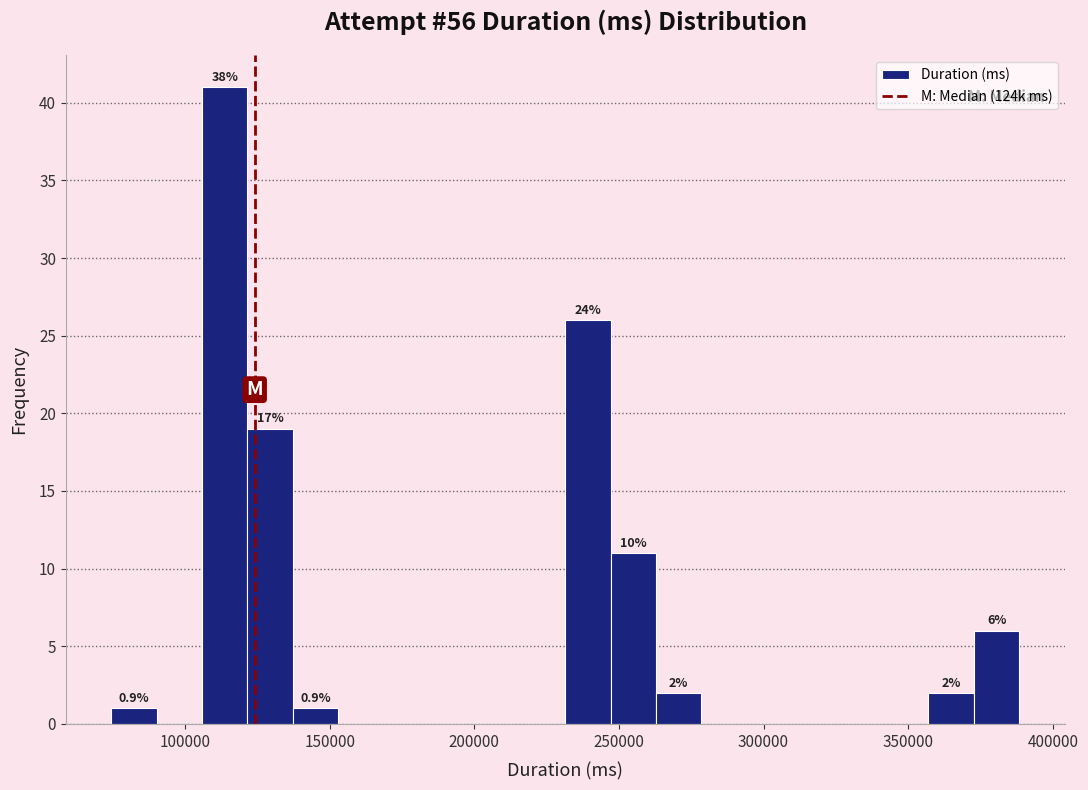

Read against the x-axis, roughly where is the centre of the tallest bar?

115000